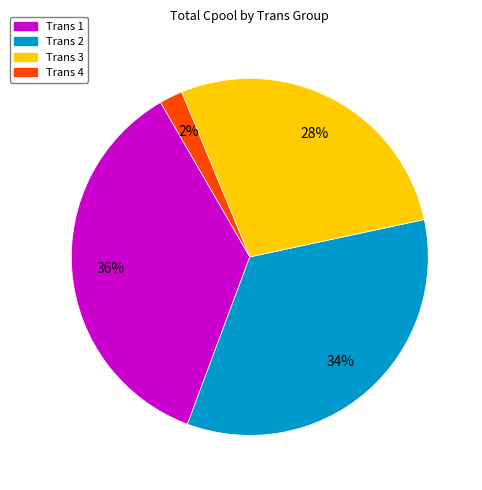

Is there a majority slice in this chart?

No